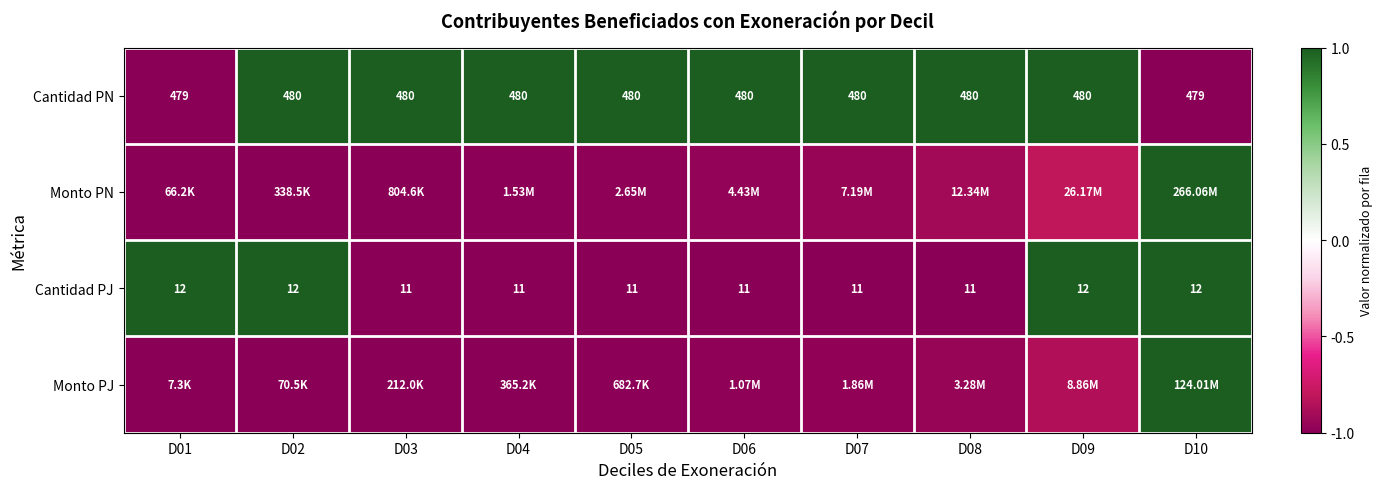

At how many categories does at least one series exceed 0?

10